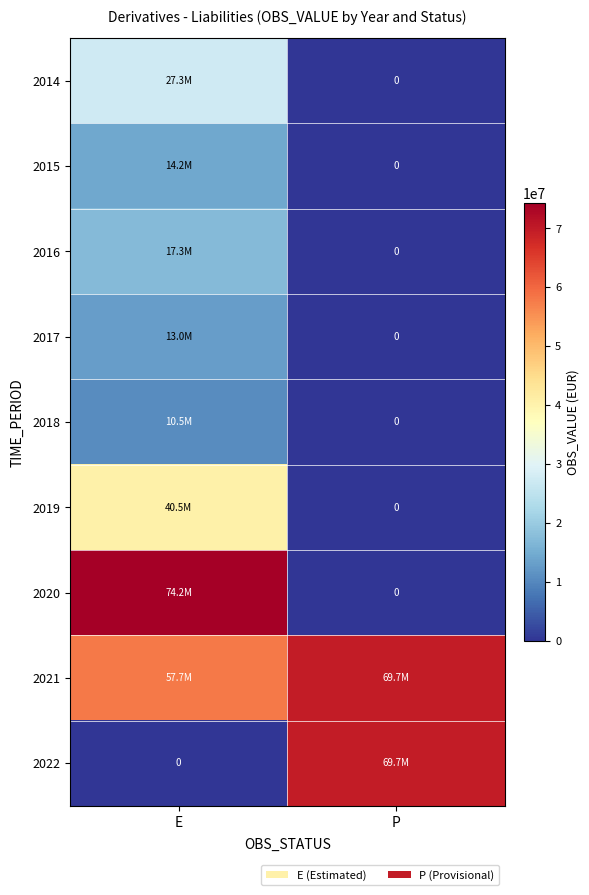

List the labels in order of 2019 value, smallest first.

P, E